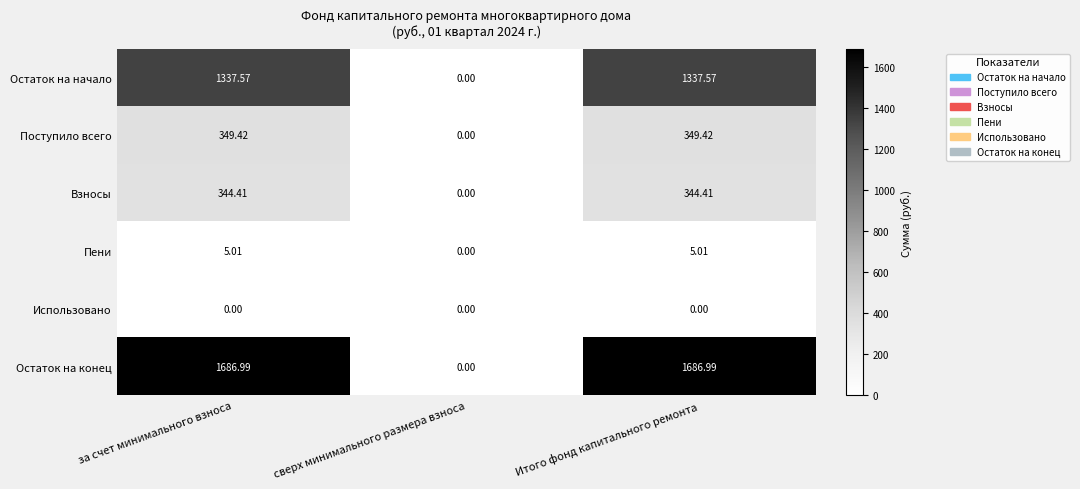

Is the value of Остаток на начало at Итого фонд капитального ремонта greater than the value of Использовано at за счет минимального взноса?

Yes